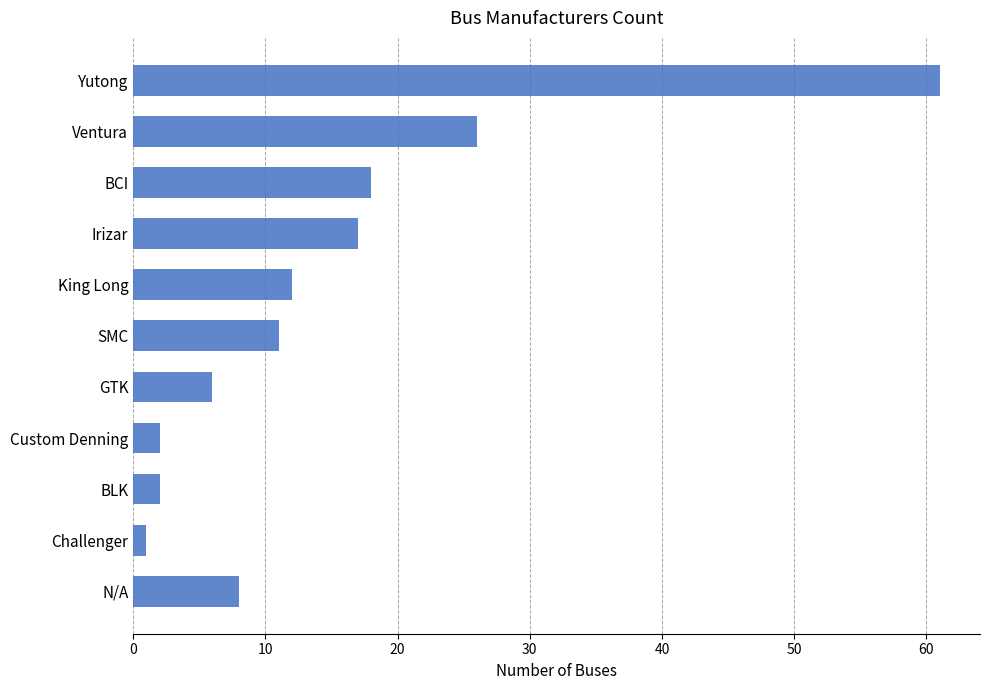

True or false: the data shows 12 at King Long.

True